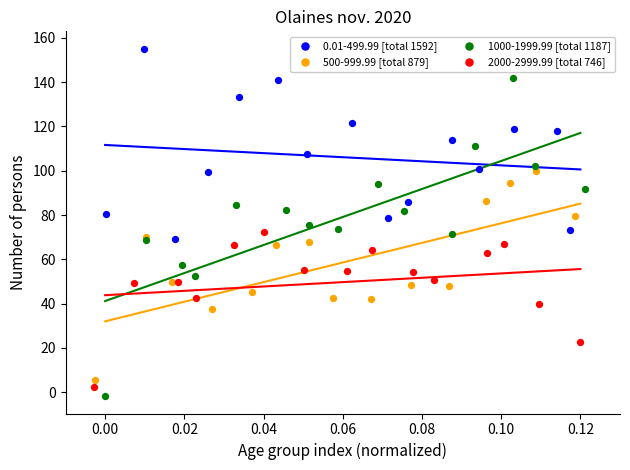

Which series has the largest Y range (max minus min)?

1000-1999.99 [total 1187]